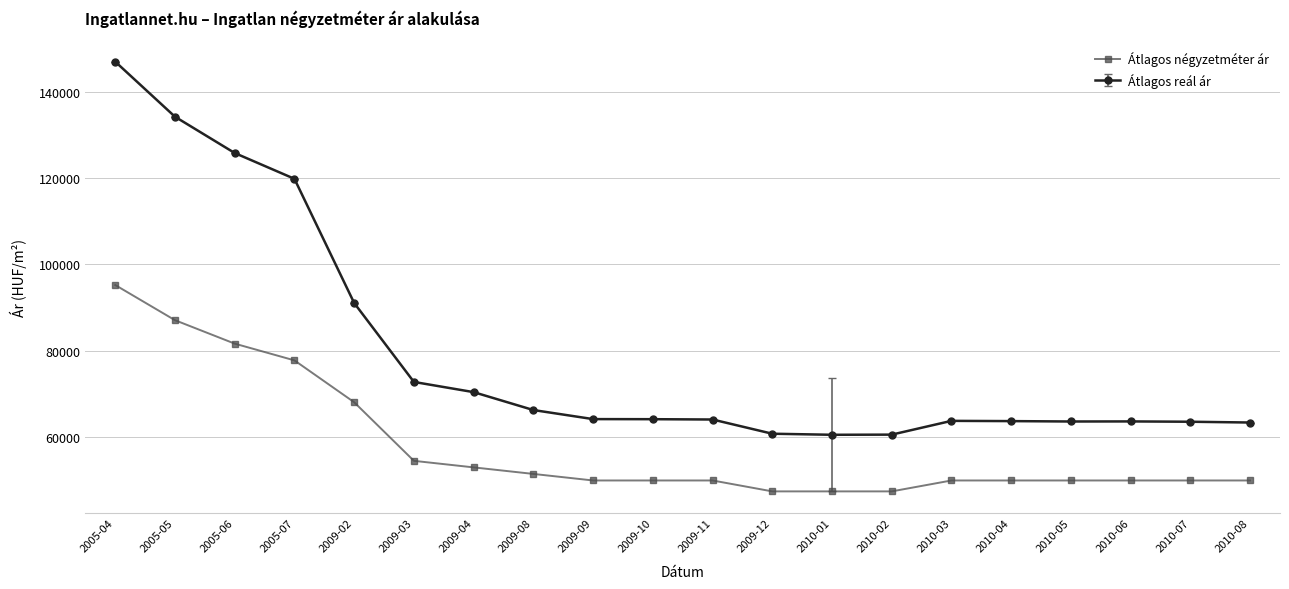

What is the smallest value displayed?

47475